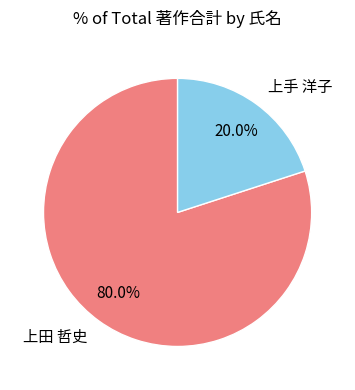

Which category has the biggest portion of the pie?

上田 哲史